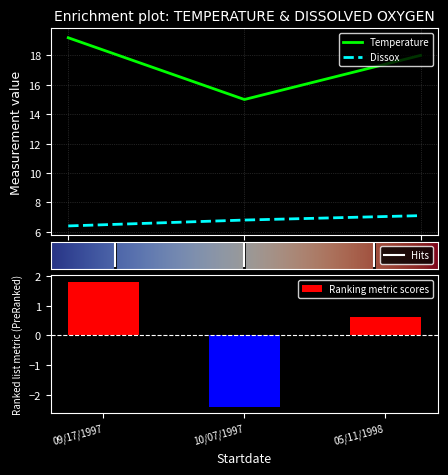

At how many categories does at least one series exceed 8?

3